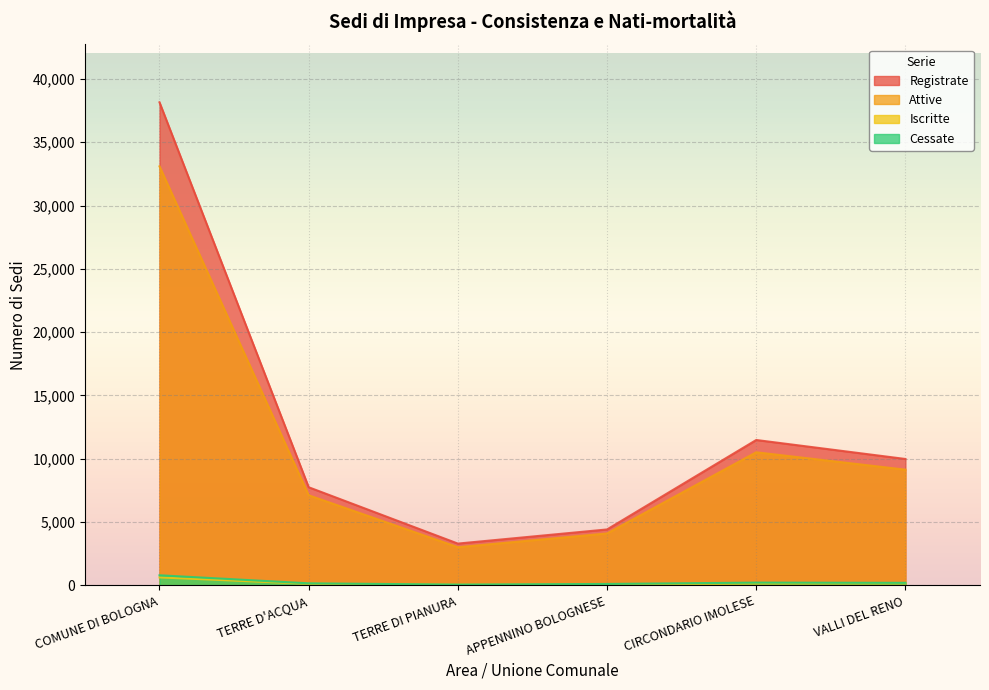

True or false: Registrate has a value of 9982 at VALLI DEL RENO.

True